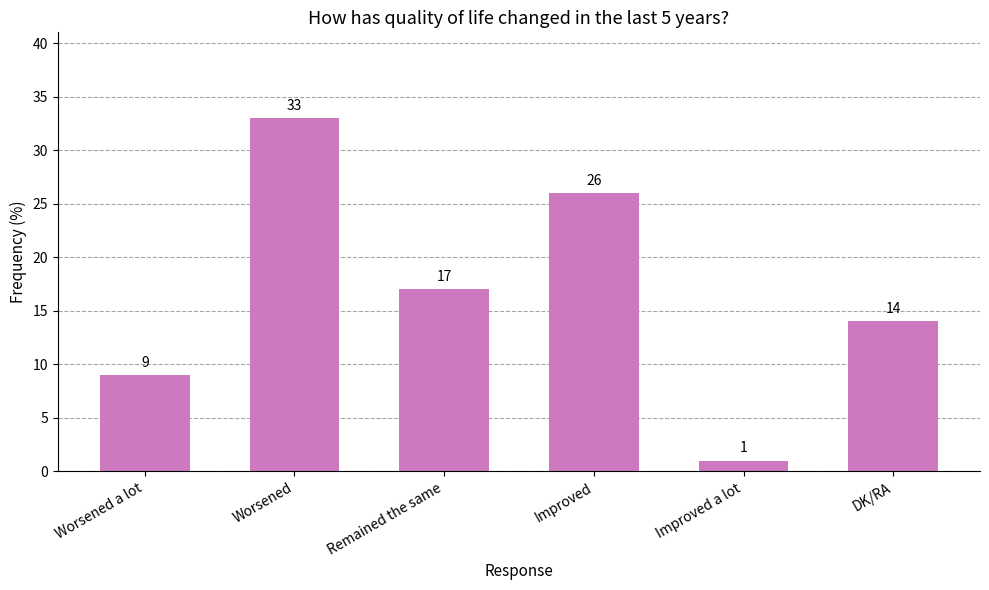

List the labels in order of value, largest first.

Worsened, Improved, Remained the same, DK/RA, Worsened a lot, Improved a lot